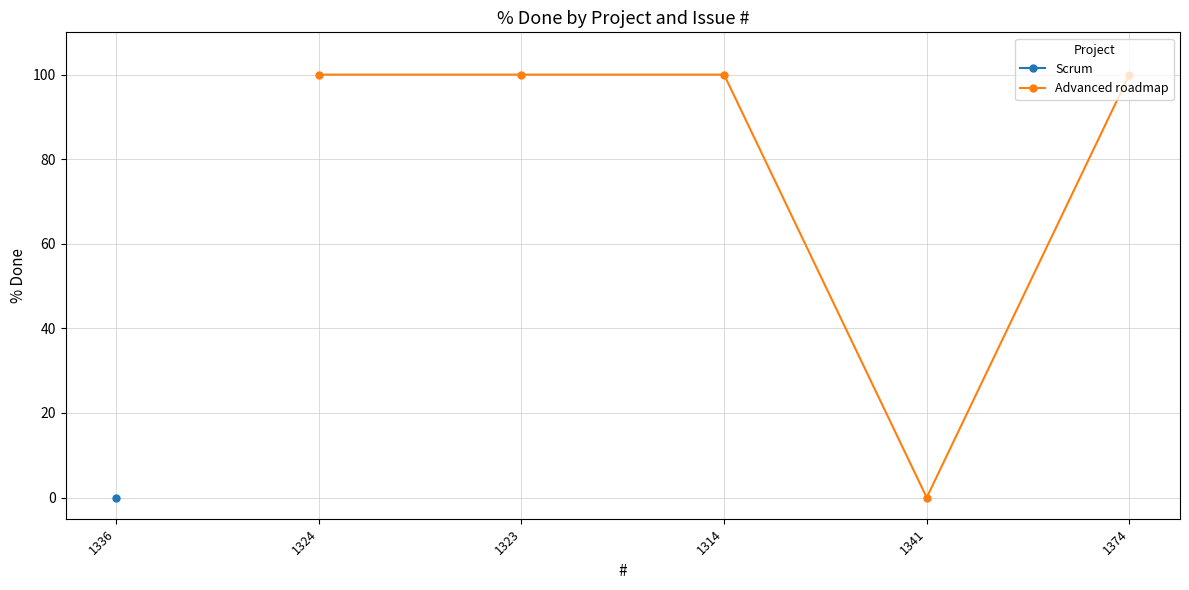

Does the chart display data point markers on the line(s)?

Yes